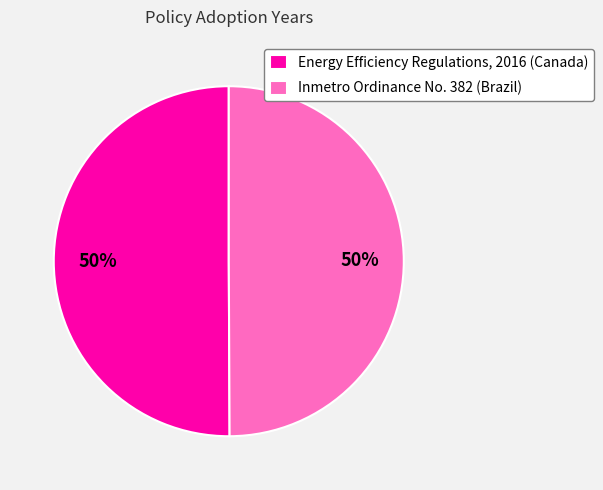

Approximately how many times larger is the value at Inmetro Ordinance No. 382 (Brazil) compared to Energy Efficiency Regulations, 2016 (Canada)?

1.0